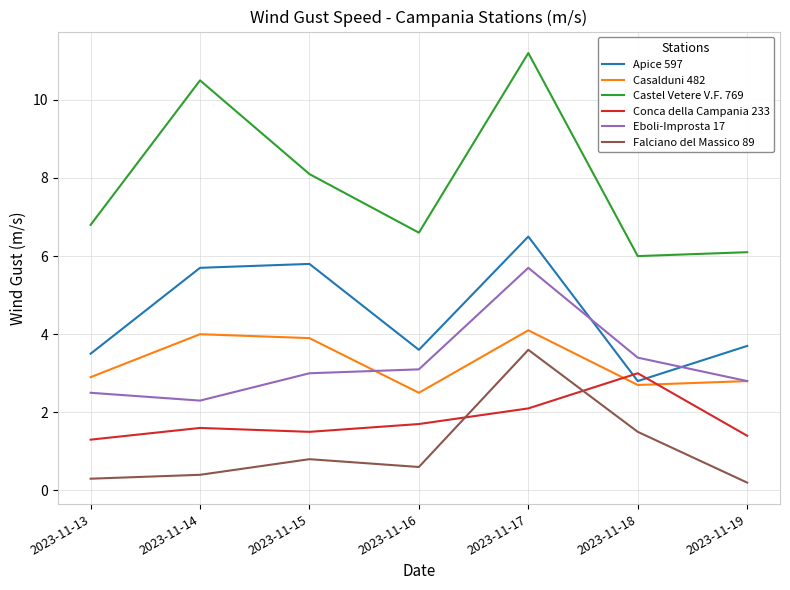

The value of Conca della Campania 233 at 2023-11-17 is 2.1. True or false?

True